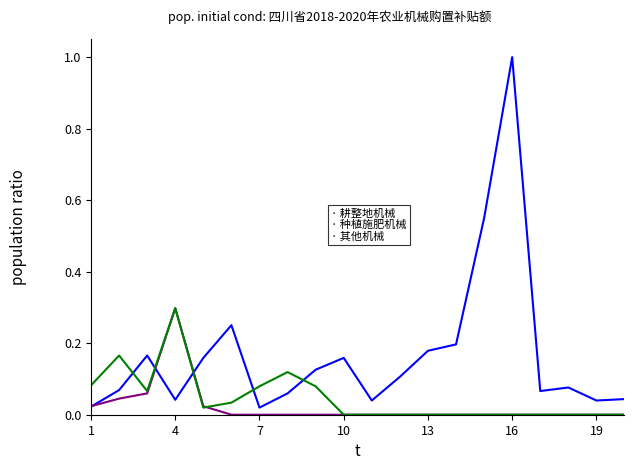

What is the maximum value shown in the chart?

1.0